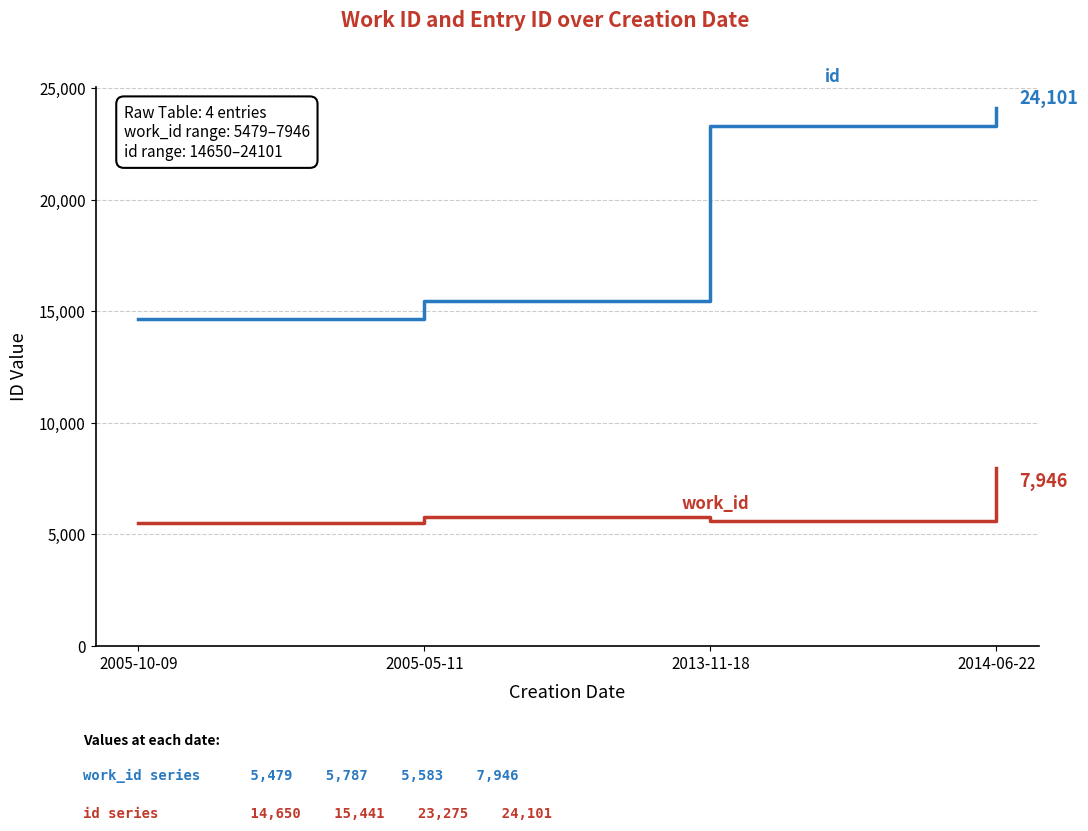

What is the difference between the highest and lowest values at 2005-05-11?

9654